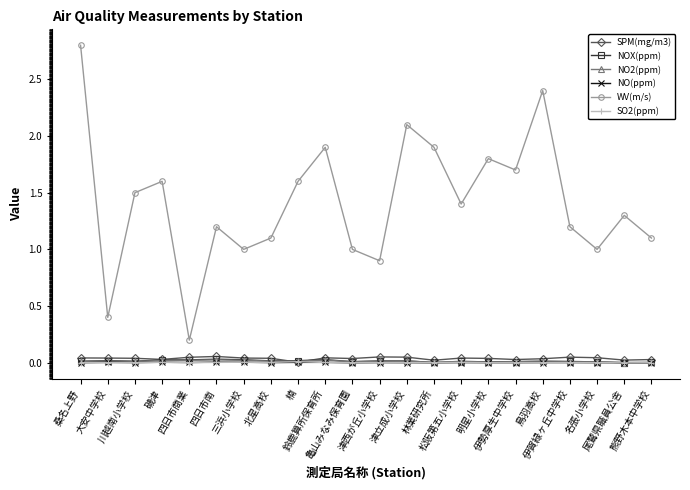

What is the minimum value for WV(m/s)?

0.2